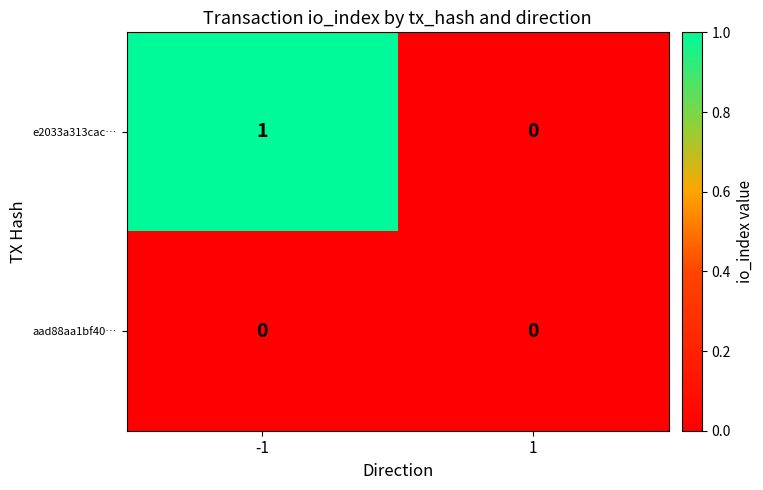

How many distinct data groups are displayed?

2